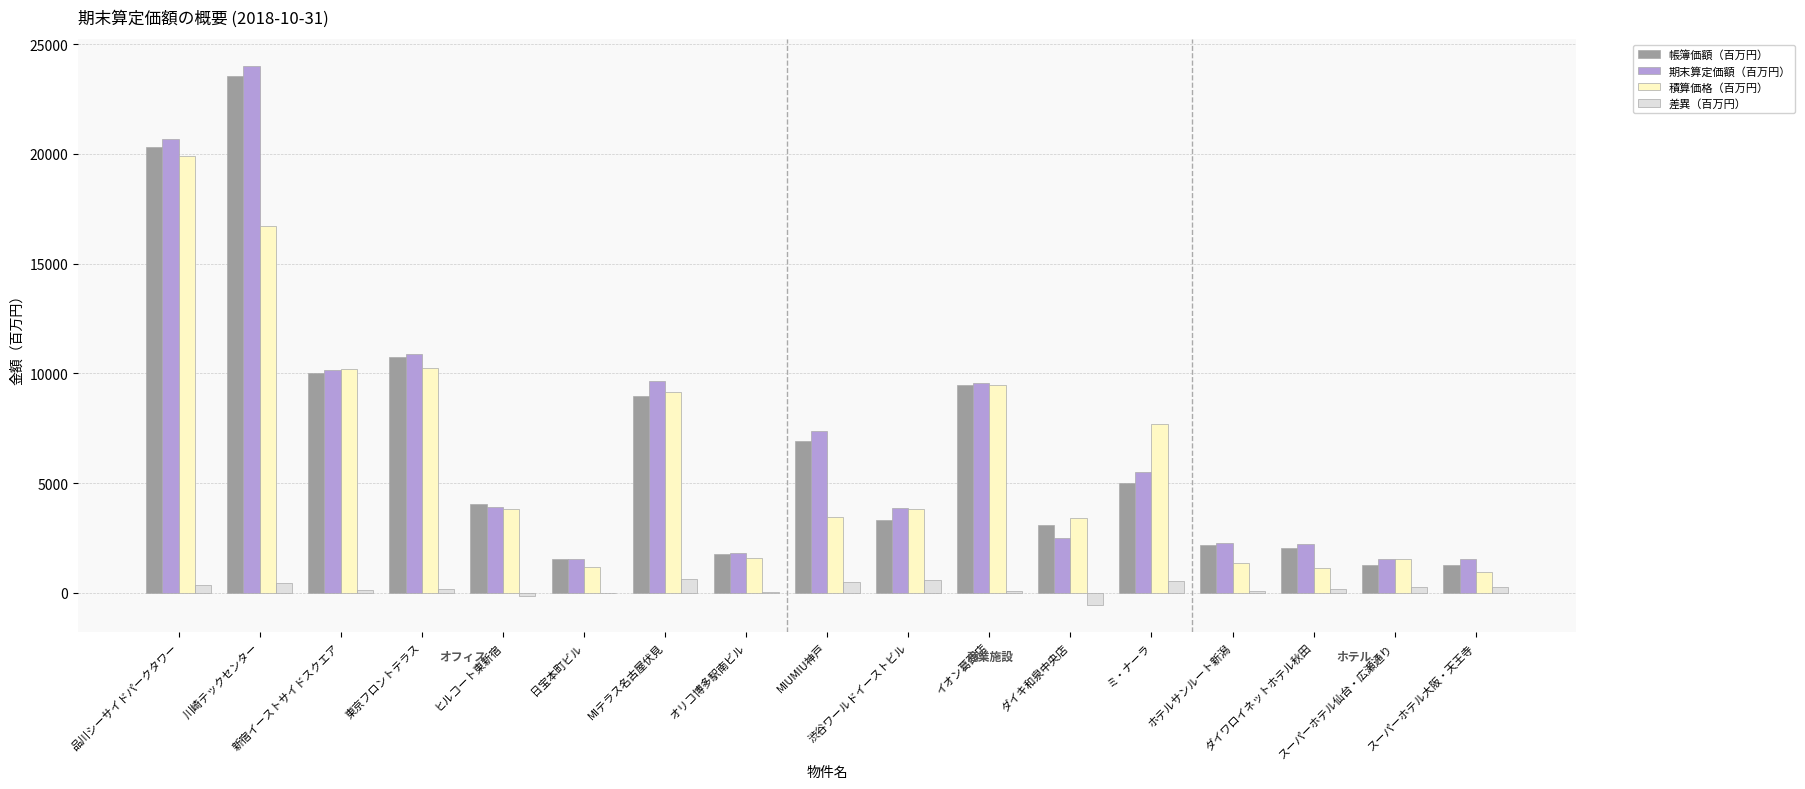

Are the bars horizontal?

No